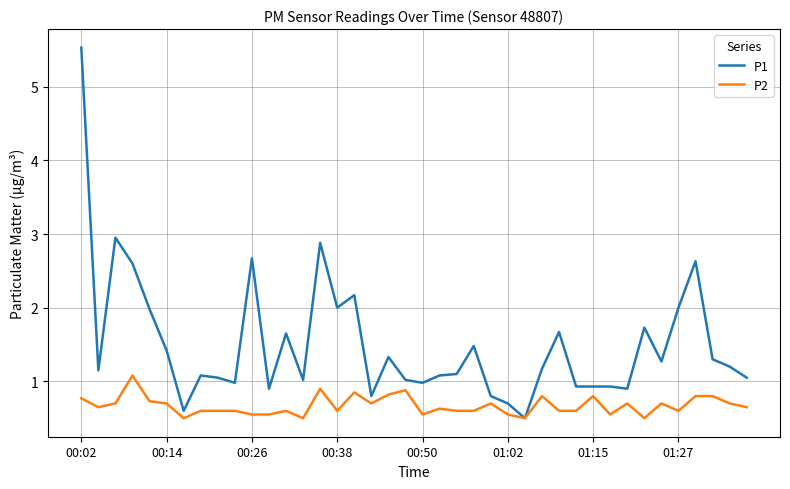

What is the difference between the maximum and minimum values in the P2 series?

0.6